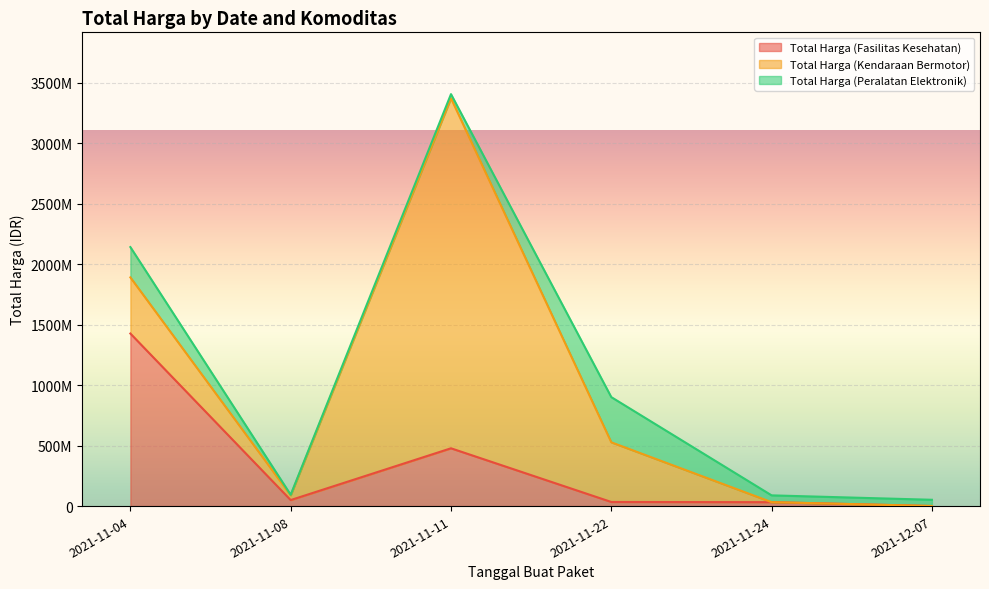

What is the difference between the maximum and minimum values in the Total Harga (Fasilitas Kesehatan) series?

1425290025